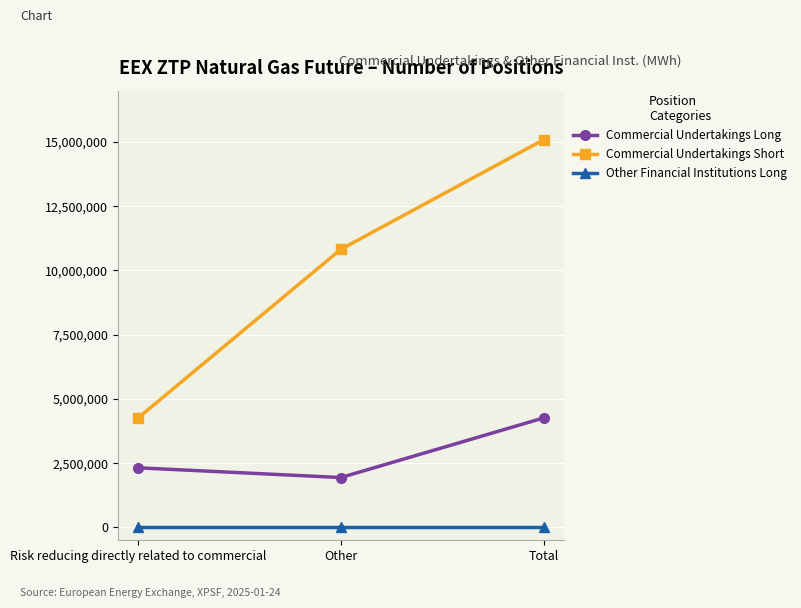

What is the label of the 3rd point from the right?

Risk reducing directly related to commercial